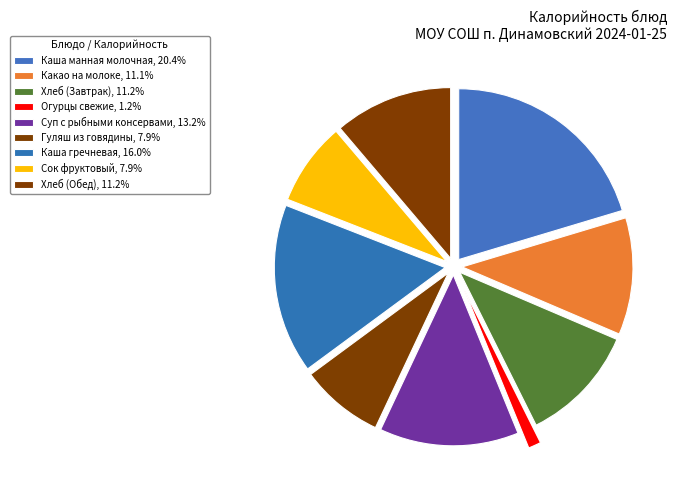

To the nearest percent, what is the combined percentage of Сок фруктовый and Огурцы свежие?

9%